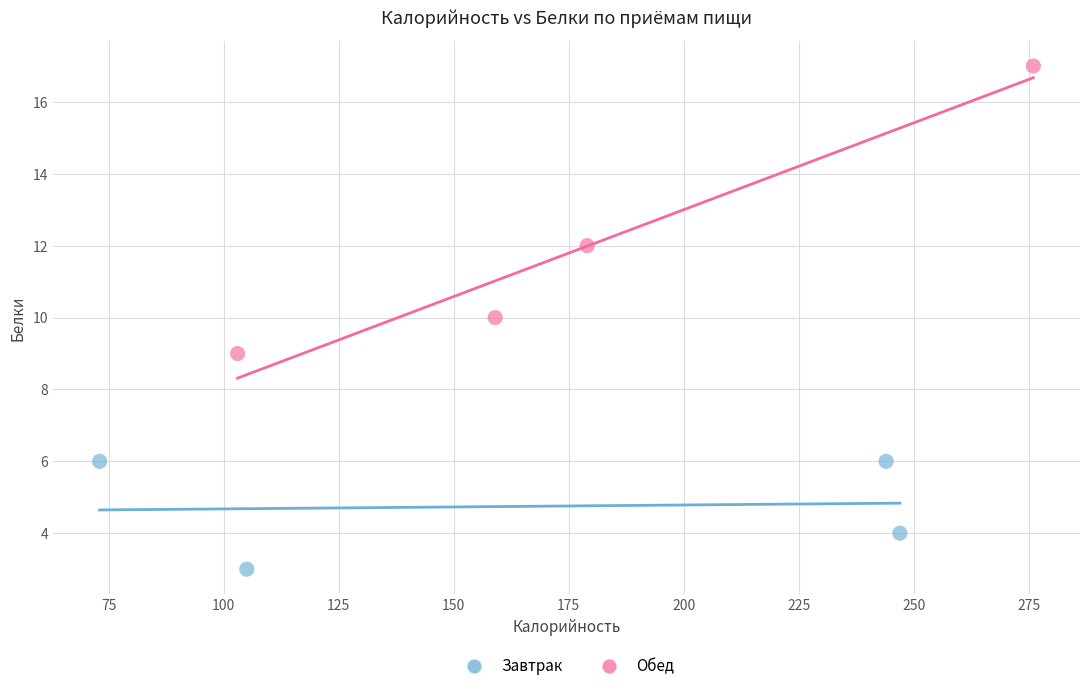

Which series has the largest Y range (max minus min)?

Обед